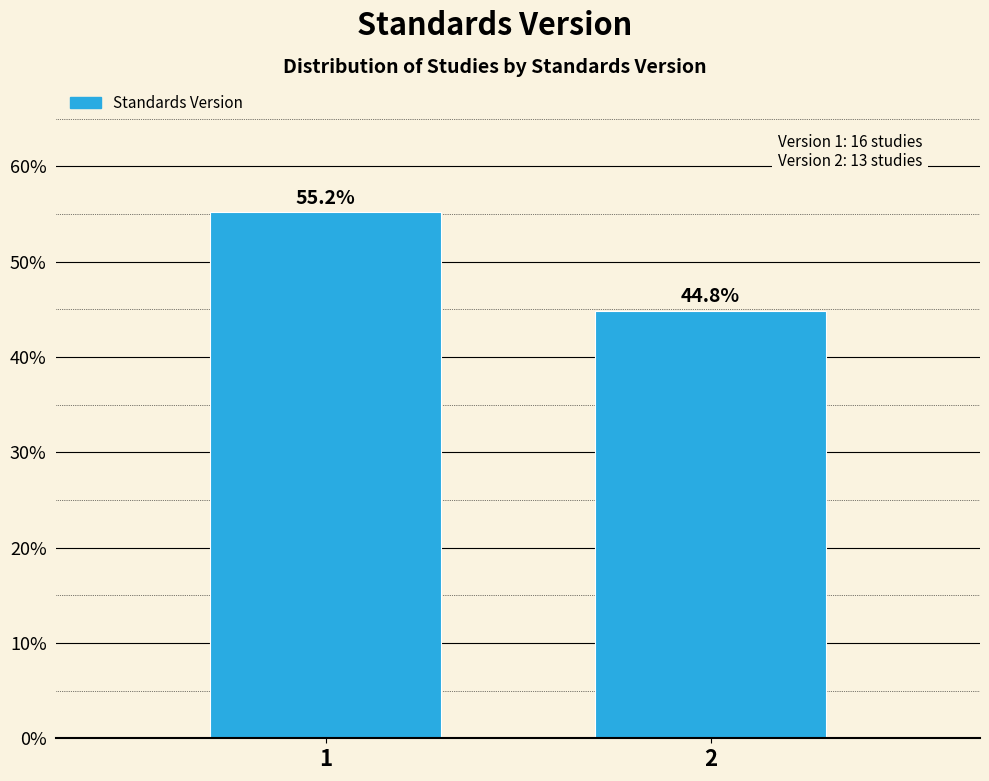

Reading right to left, transcribe all the data shown in this chart.

44.8	55.2